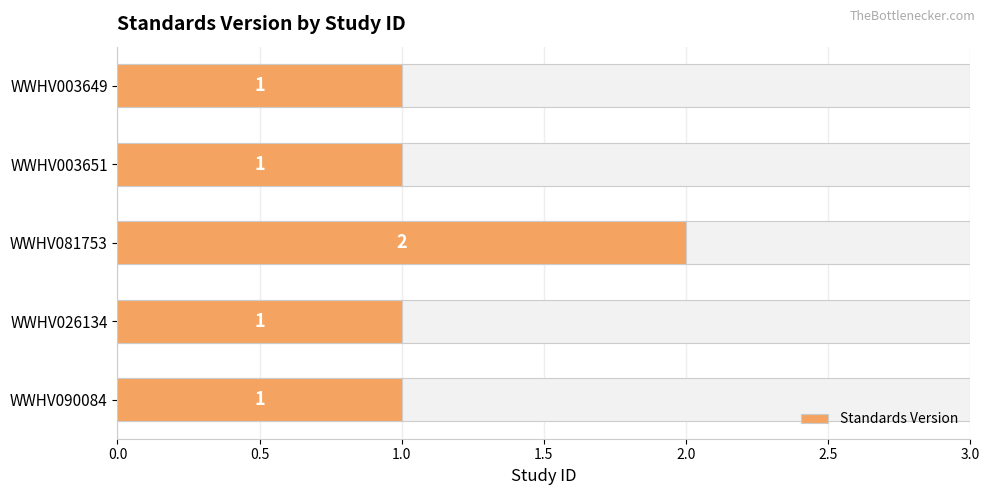

What is the smallest value displayed?

1